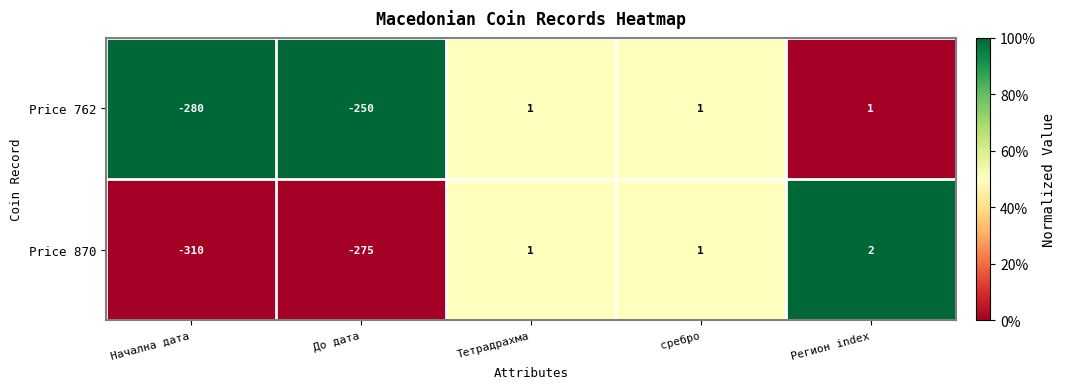

List the series in order of their overall mean, lowest first.

Price 870, Price 762